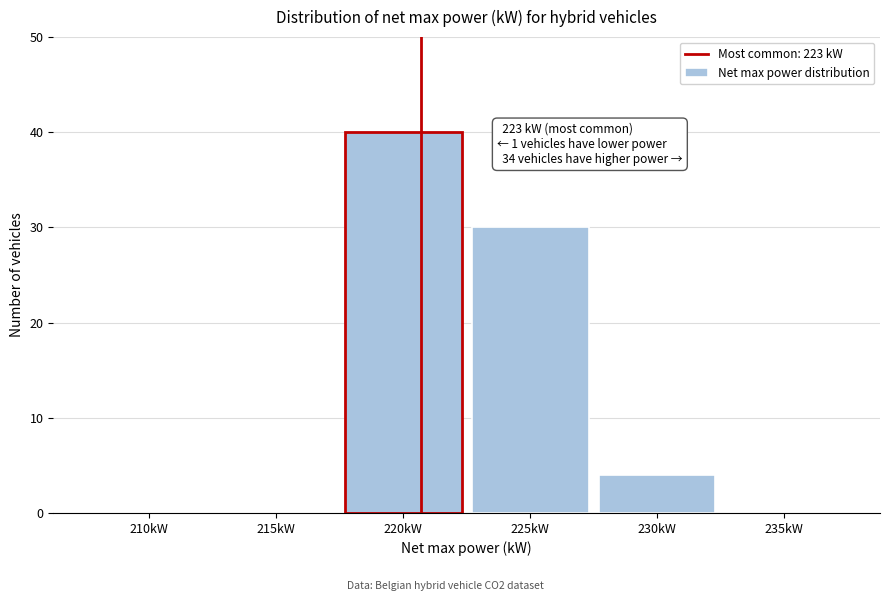

Reading left to right, extract all data points from this chart.

210kW=0	215kW=0	220kW=40	225kW=30	230kW=4	235kW=0